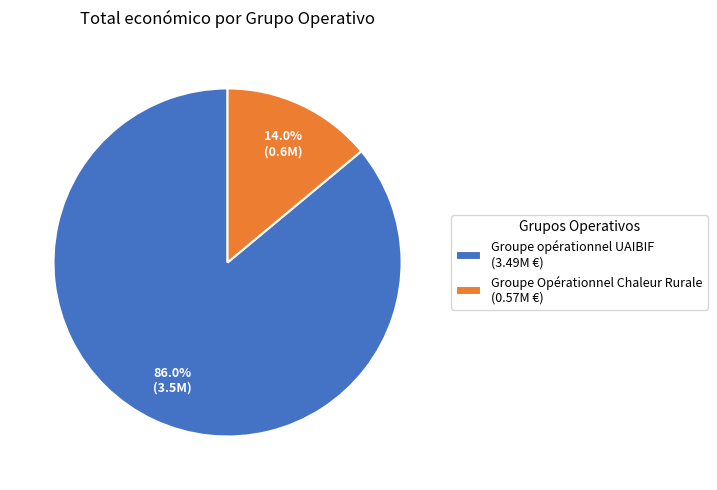

To the nearest percent, what portion does Groupe Opérationnel Chaleur Rurale represent?

14%